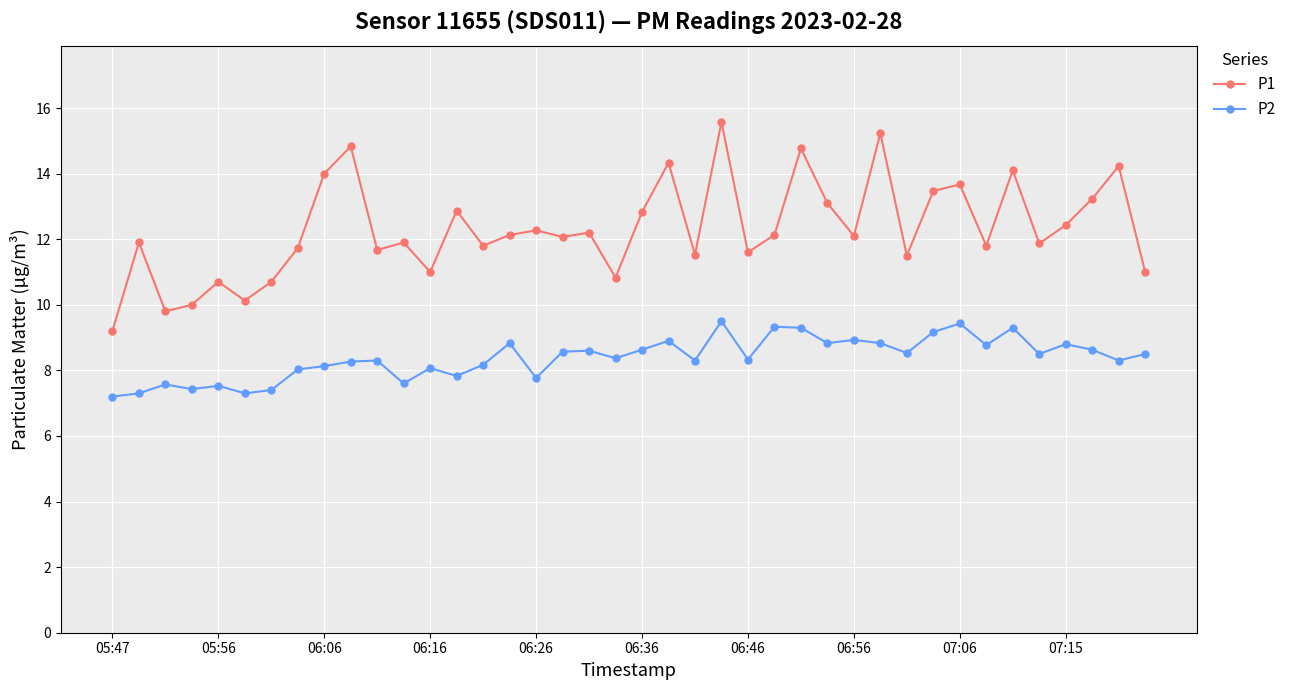

Rank the series by their maximum value, from lowest to highest.

P2, P1